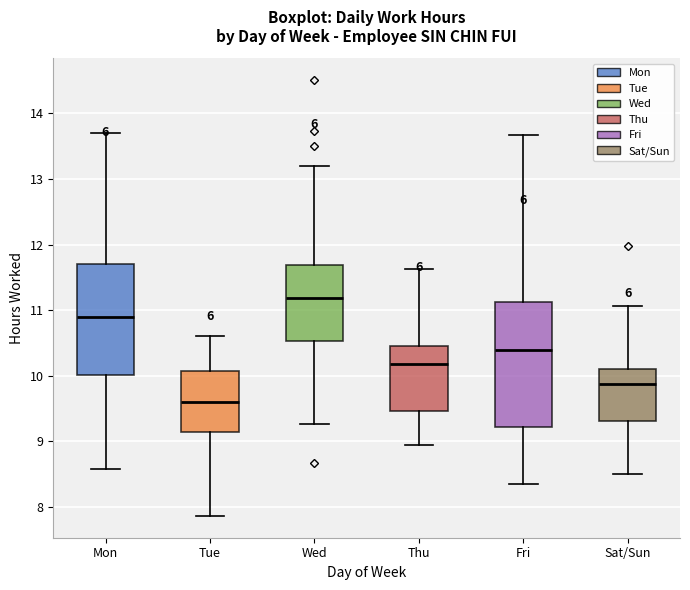

Reading left to right, read every box against the y-axis: the position of its median line, the range the box covers, and the ends of its whiskers. The values are not printed on the chart, so give them approximately, as read against the axis.

Mon: median 10.9, box 10.0 to 11.7, whiskers 8.6 to 13.7
Tue: median 9.6, box 9.1 to 10.1, whiskers 7.9 to 10.6
Wed: median 11.2, box 10.5 to 11.7, whiskers 9.3 to 13.2
Thu: median 10.2, box 9.5 to 10.4, whiskers 8.9 to 11.6
Fri: median 10.4, box 9.2 to 11.1, whiskers 8.3 to 13.7
Sat/Sun: median 9.9, box 9.3 to 10.1, whiskers 8.5 to 11.1